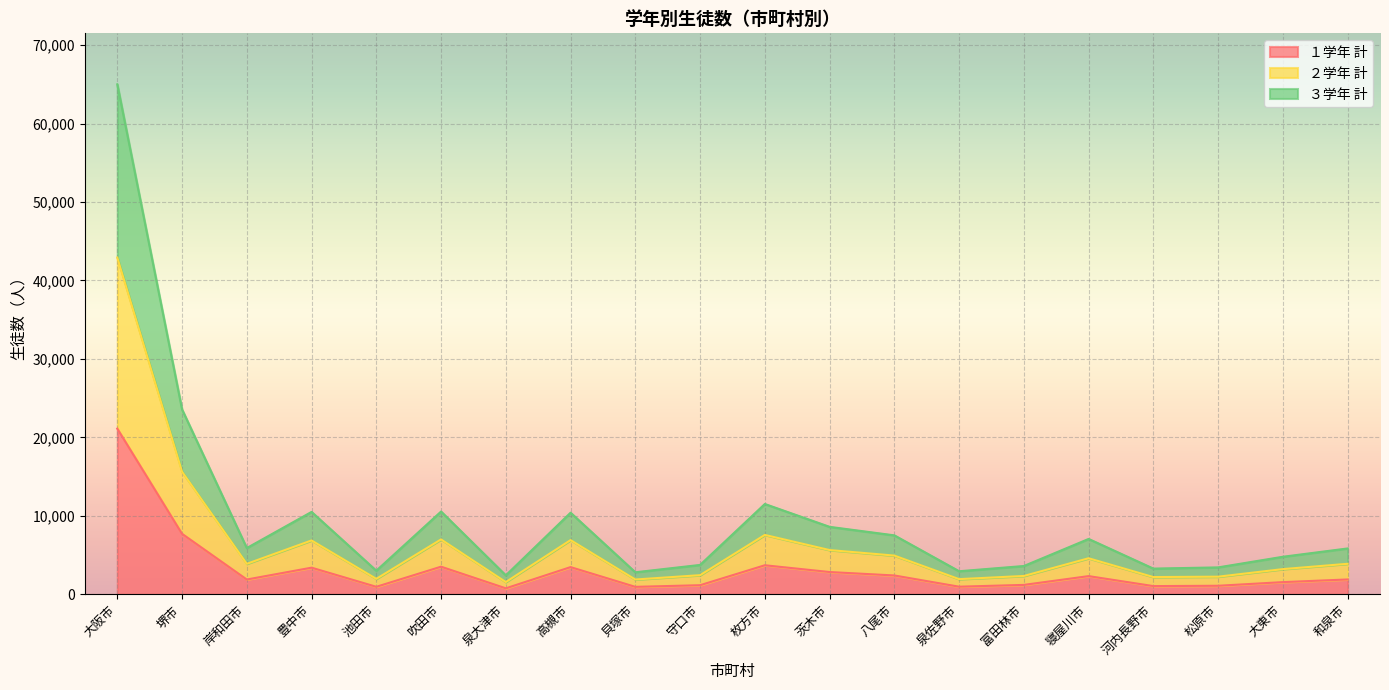

Rank the series at 高槻市 from highest to lowest value.

３学年 計, ２学年 計, １学年 計